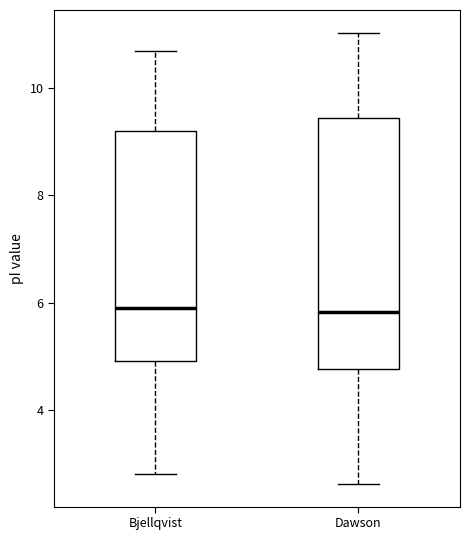

Which box is the tallest, from its lower edge to its upper edge?

Dawson